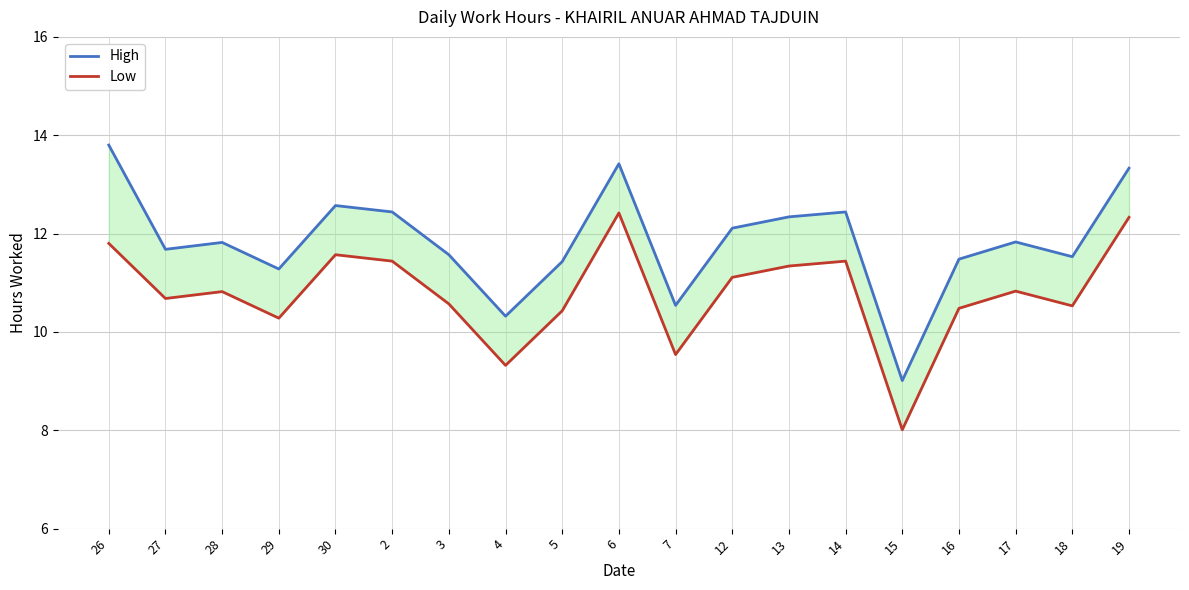

True or false: Low has a value of 6.6 at 2.

False